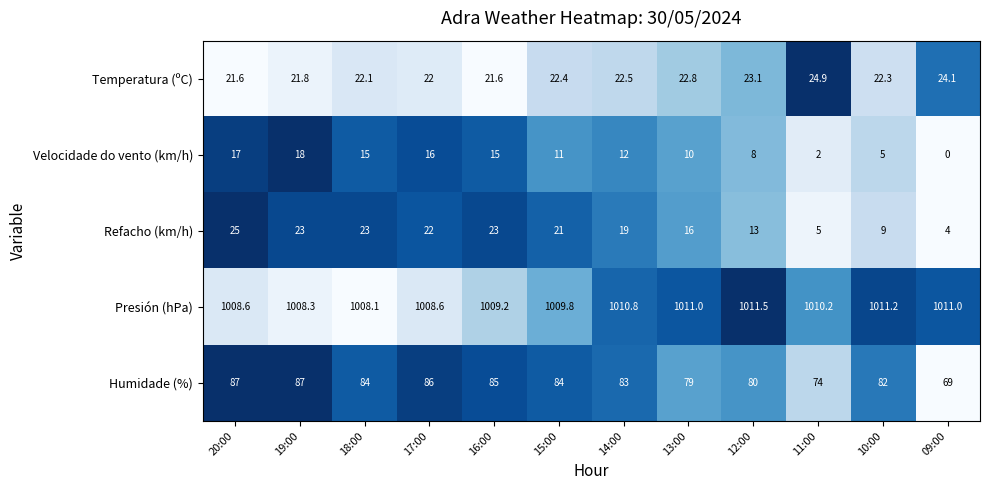

The Temperatura (ºC) series shows 21.8 at 19:00. True or false?

True